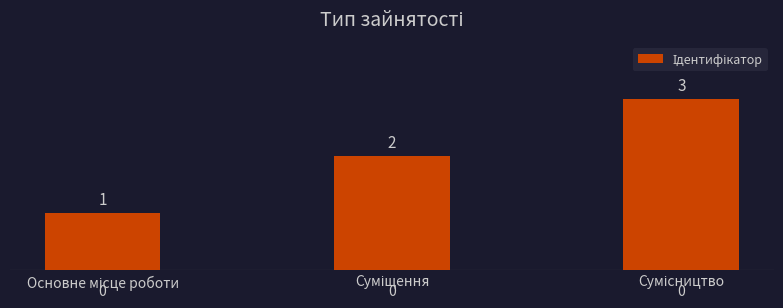

What is the value of the 2nd bar from the left?

2